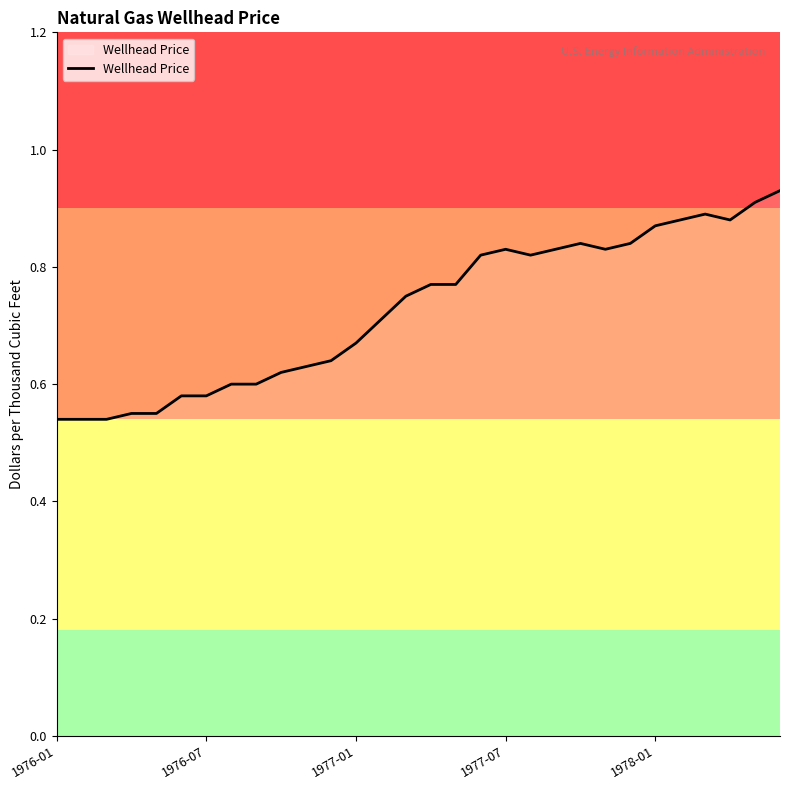

How many values are between 0 and 1?

30